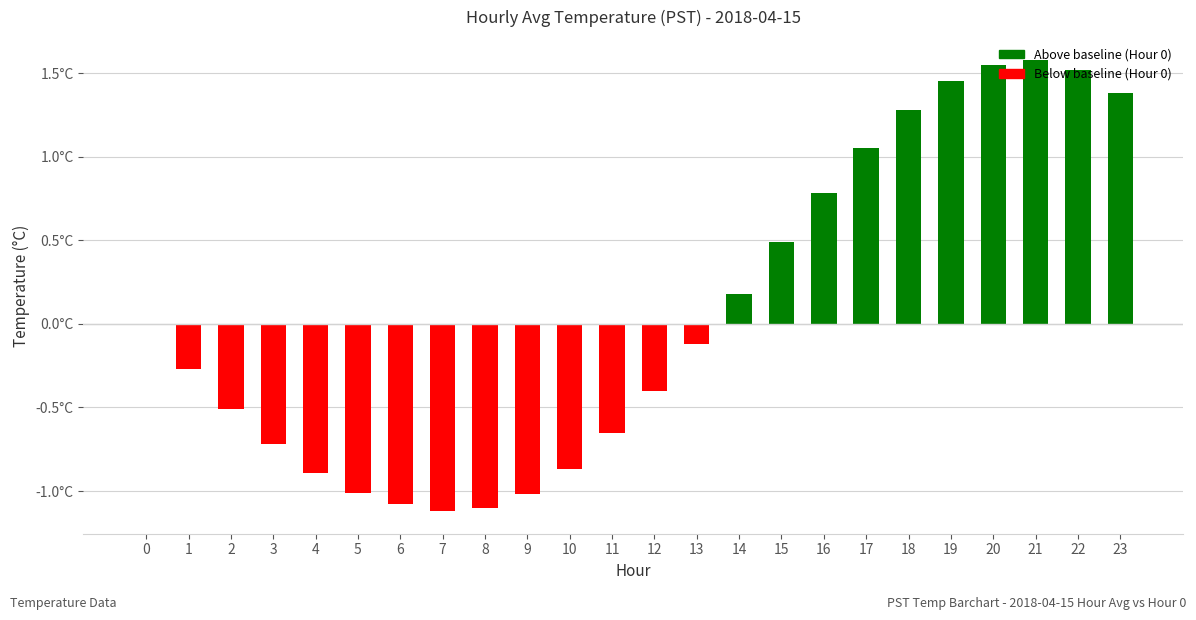

Is it true that the value at 14 is 0.2?

True